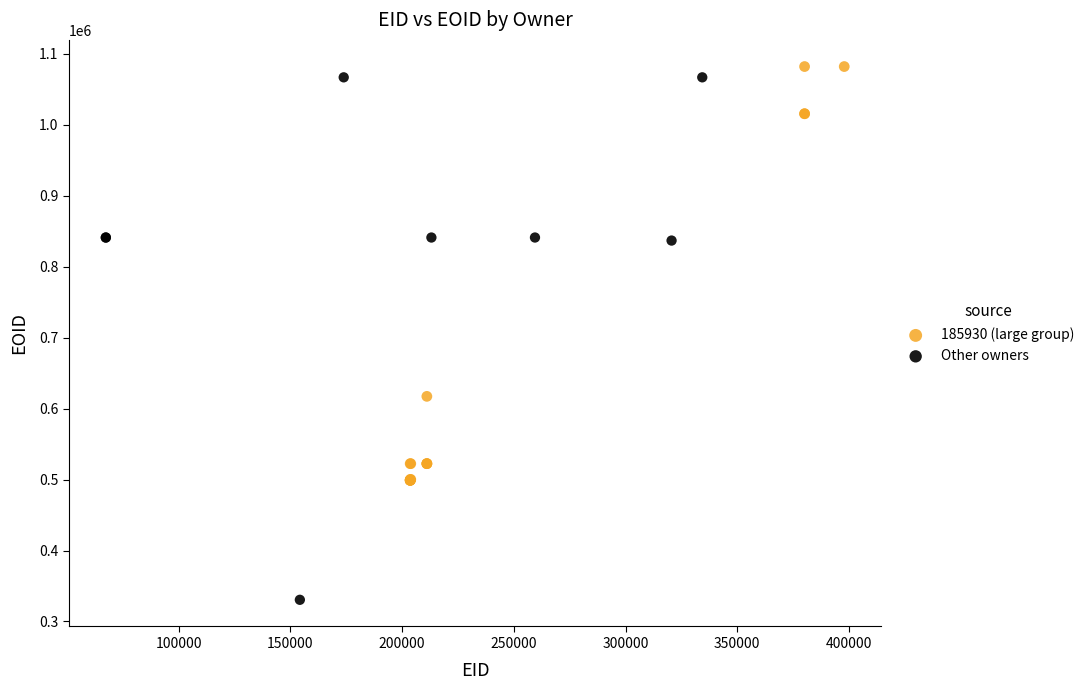

Which series reaches the minimum Y coordinate?

Other owners